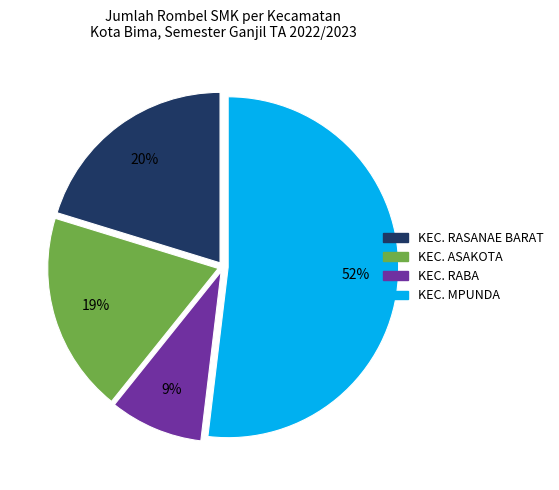

Is there a majority slice in this chart?

Yes